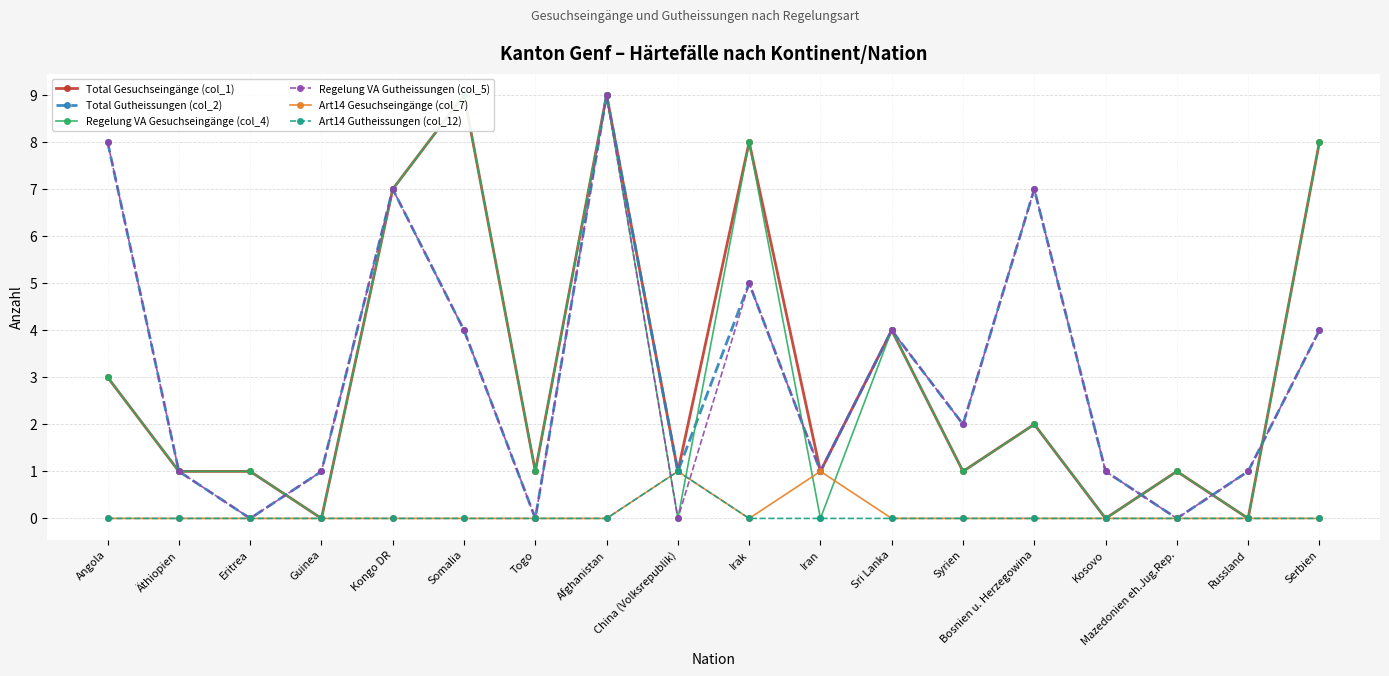

What is the difference between the highest and lowest values at Sri Lanka?

4